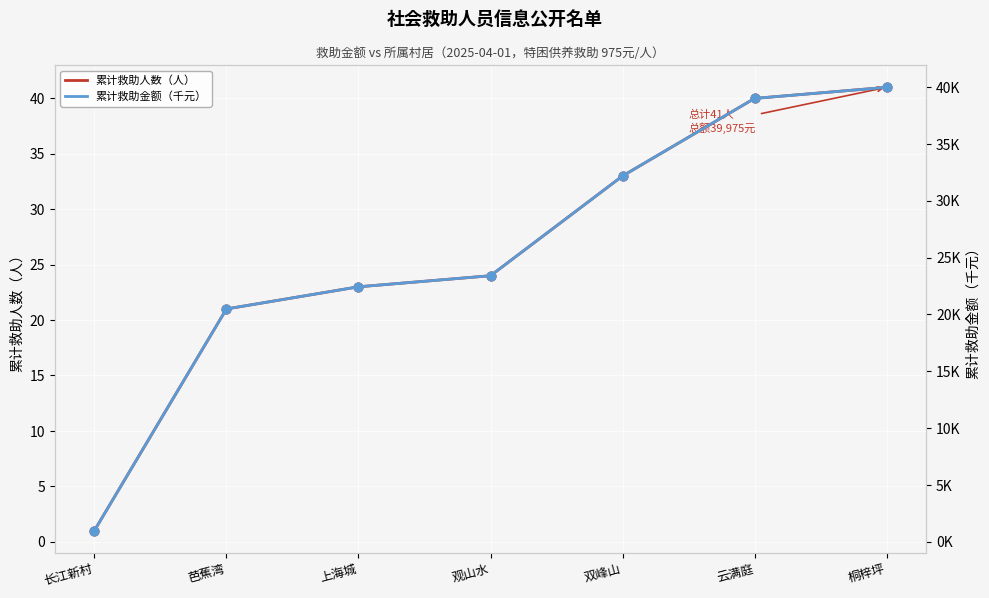

At which category is the sum across all series the highest?

桐梓坪